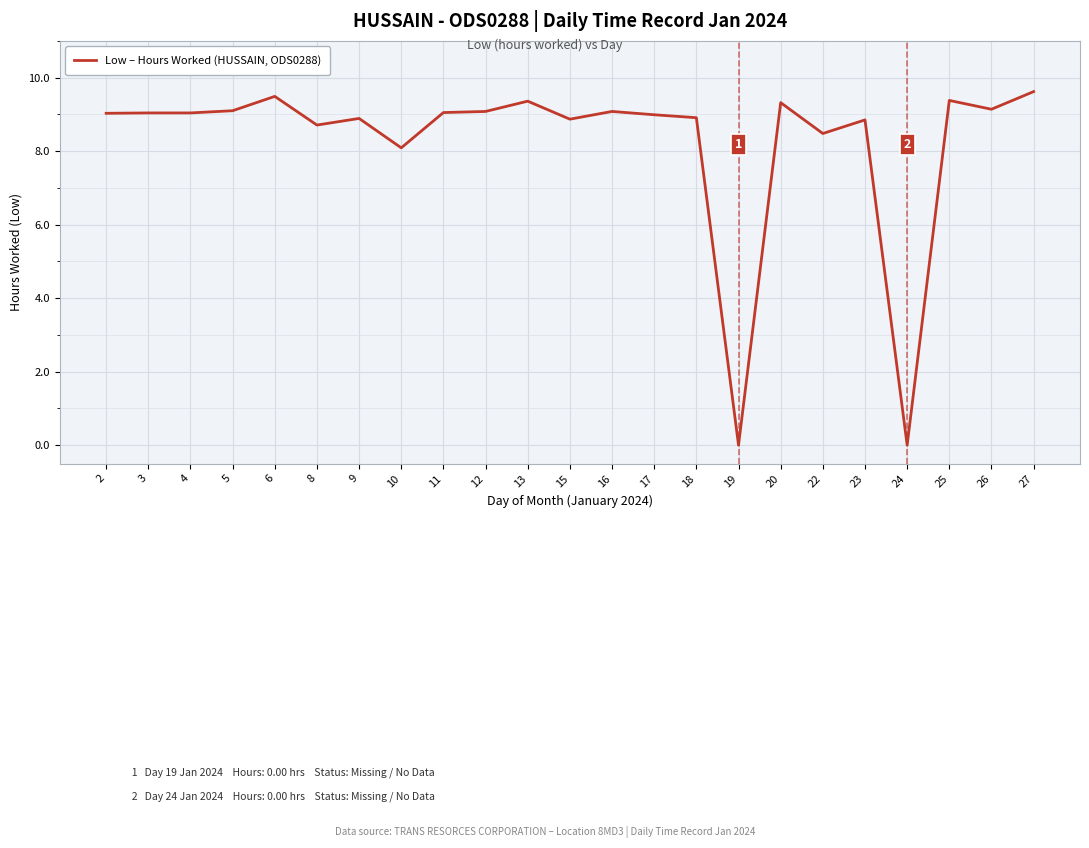

Does the chart display data point markers on the line(s)?

No